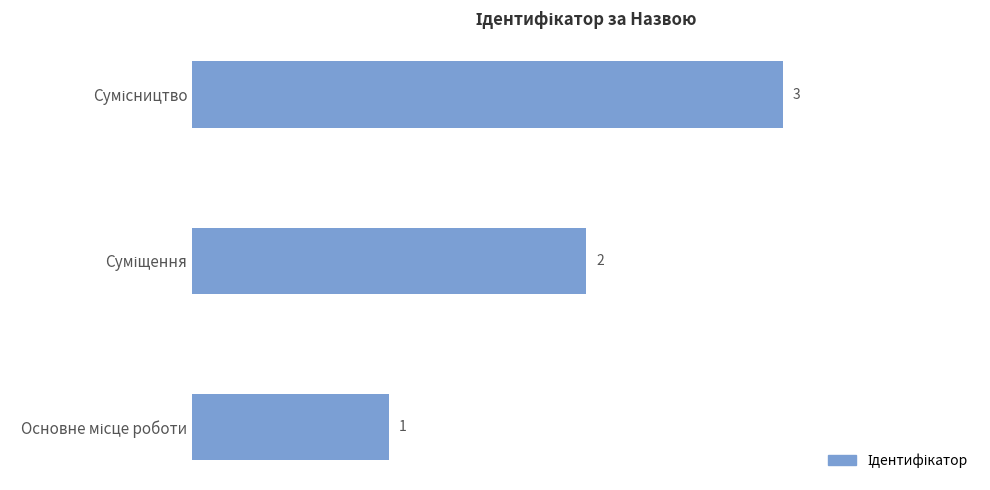

How many values are between 1 and 3?

3